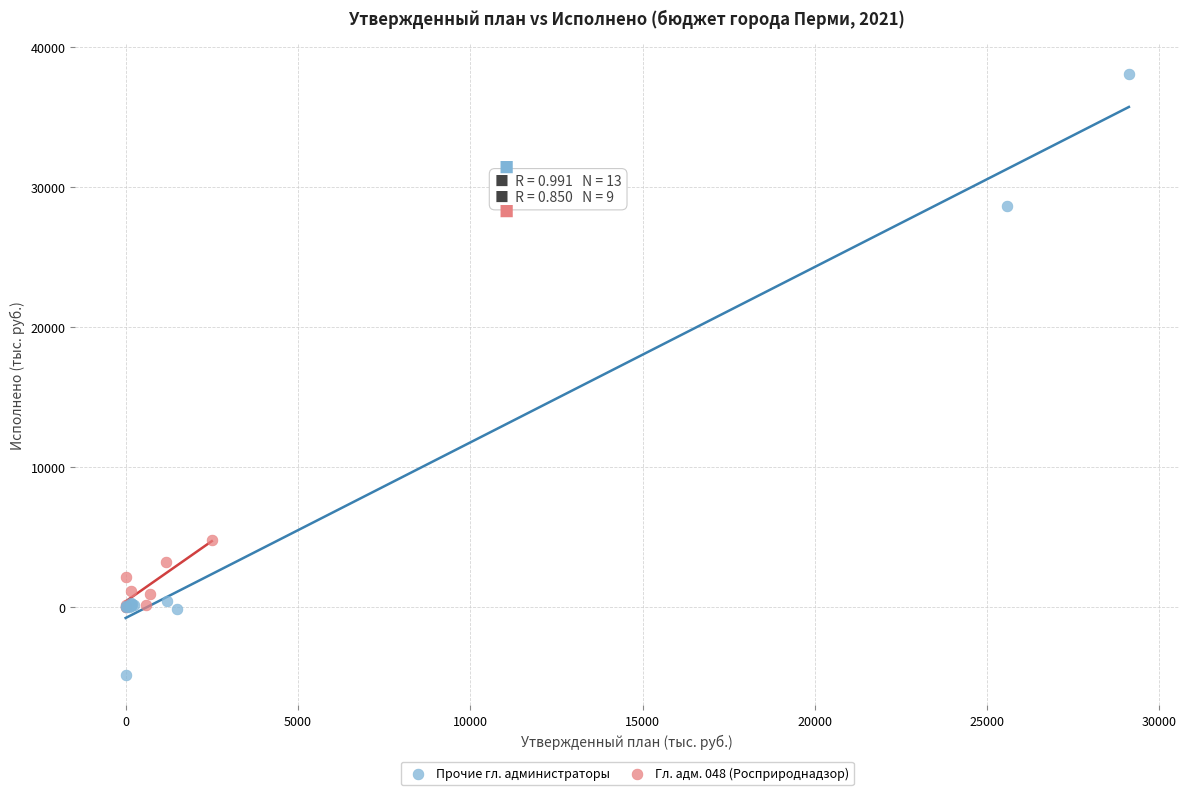

Which series has the widest spread of Y values?

Прочие гл. администраторы